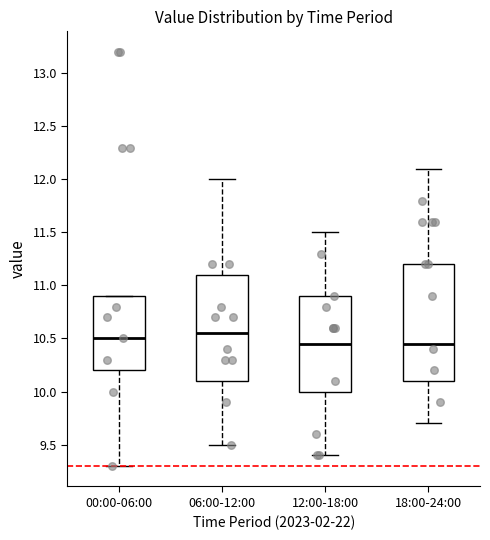

Reading left to right, read every box against the y-axis: the position of its median line, the range the box covers, and the ends of its whiskers. The values are not printed on the chart, so give them approximately, as read against the axis.

00:00-06:00: median 10.50, box 10.20 to 10.90, whiskers 9.30 to 10.90
06:00-12:00: median 10.55, box 10.10 to 11.10, whiskers 9.50 to 12.00
12:00-18:00: median 10.45, box 10.00 to 10.90, whiskers 9.40 to 11.50
18:00-24:00: median 10.45, box 10.10 to 11.20, whiskers 9.70 to 12.10